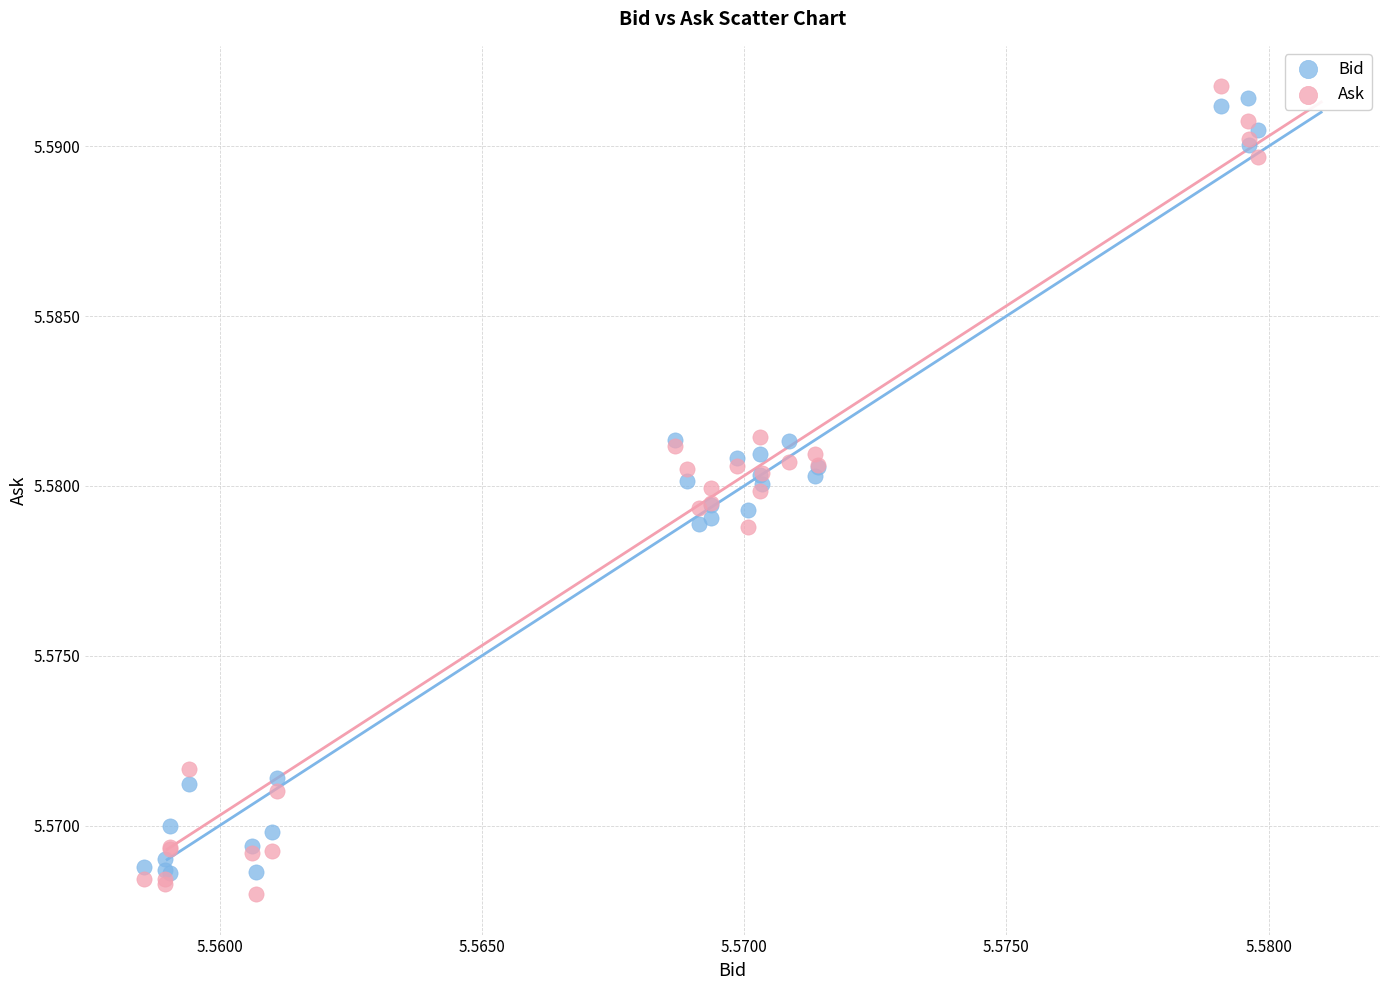

Which series contains the lowest Y value?

Ask